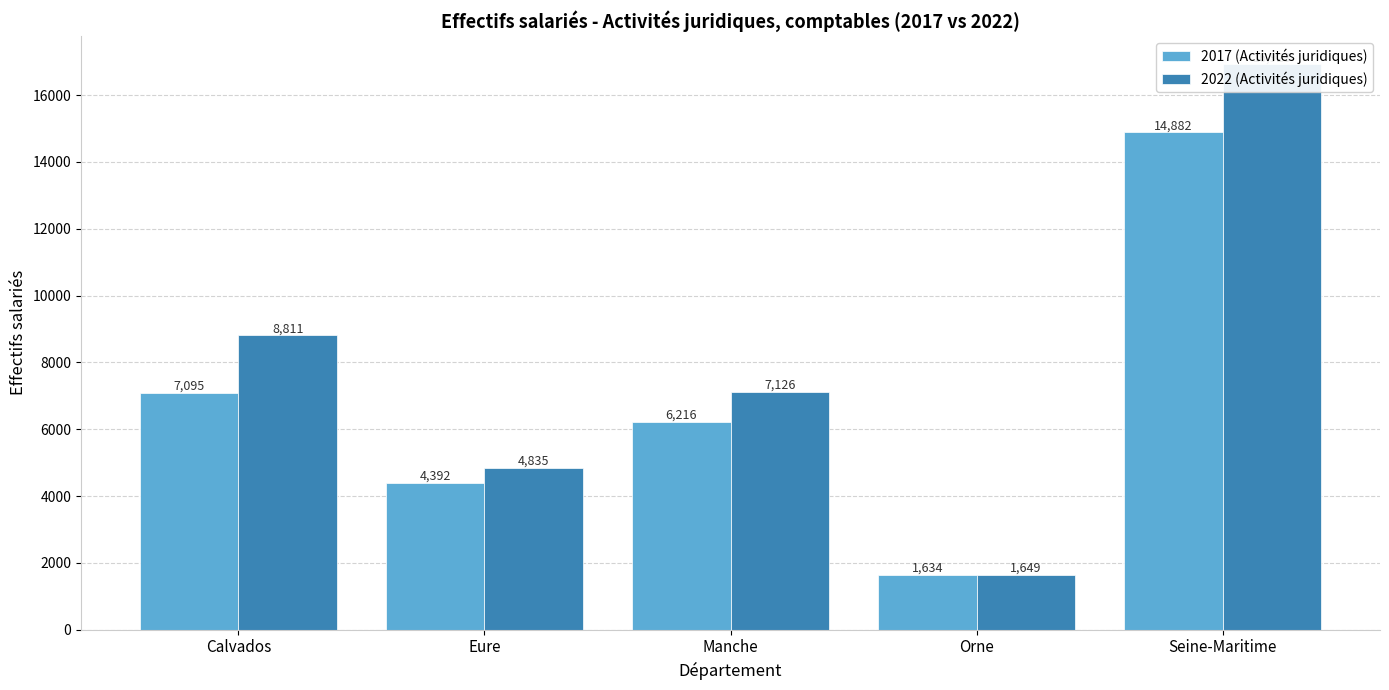

What position from the right is Orne?

2